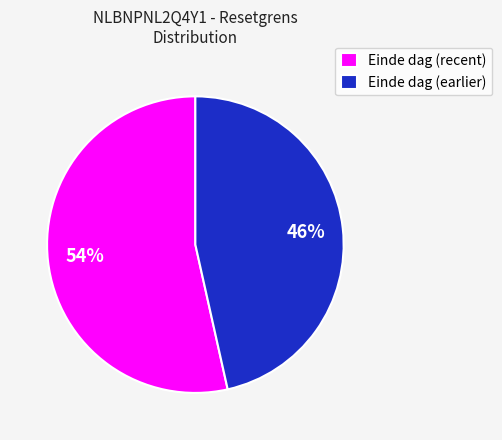

What percentage is the Einde dag (earlier) slice, to the nearest percent?

46%